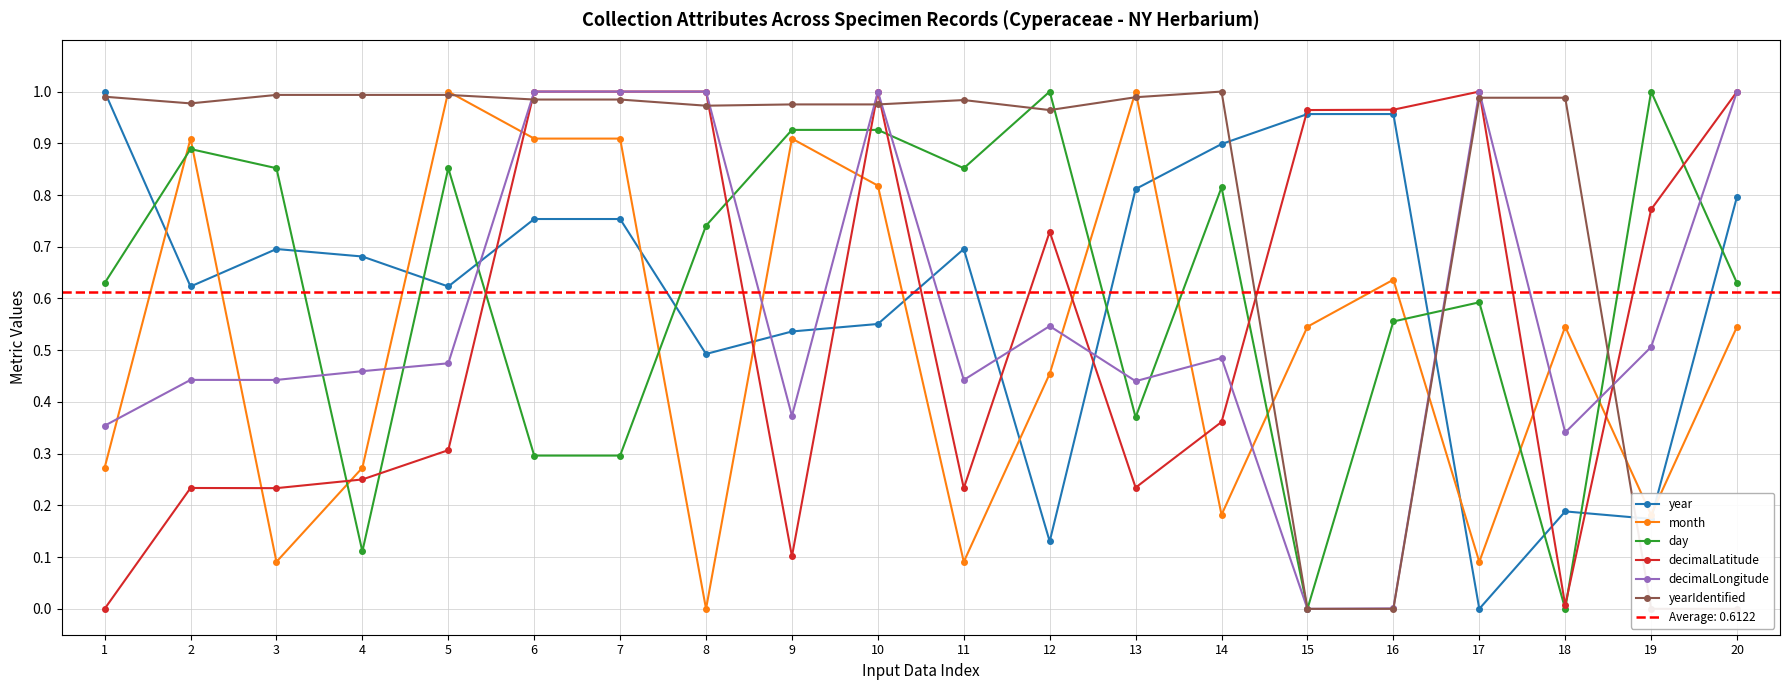

Rank the series by their maximum value, from highest to lowest.

year, month, day, decimalLatitude, decimalLongitude, yearIdentified